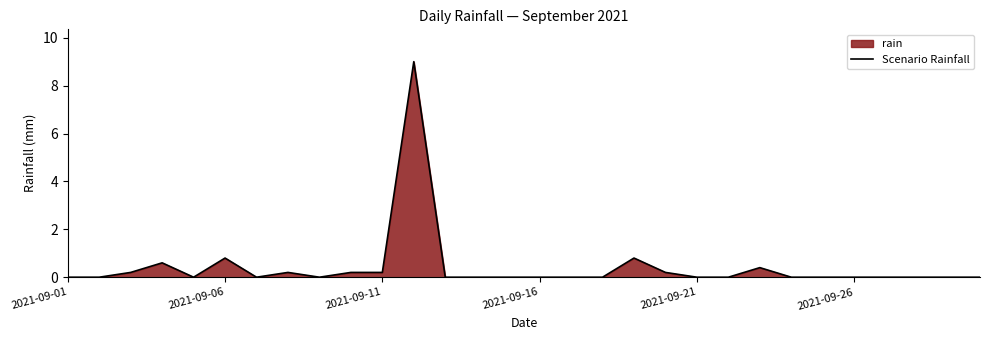

The chart shows a value of -2.8 at 2021-09-26. True or false?

False